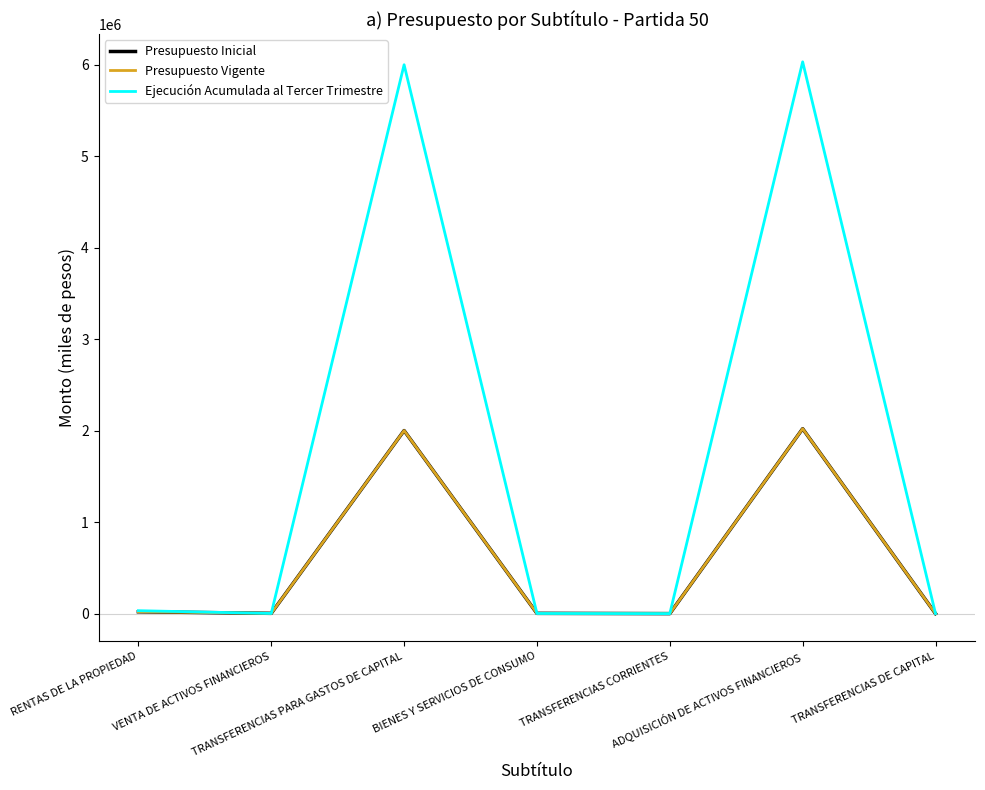

Does the chart display data point markers on the line(s)?

No